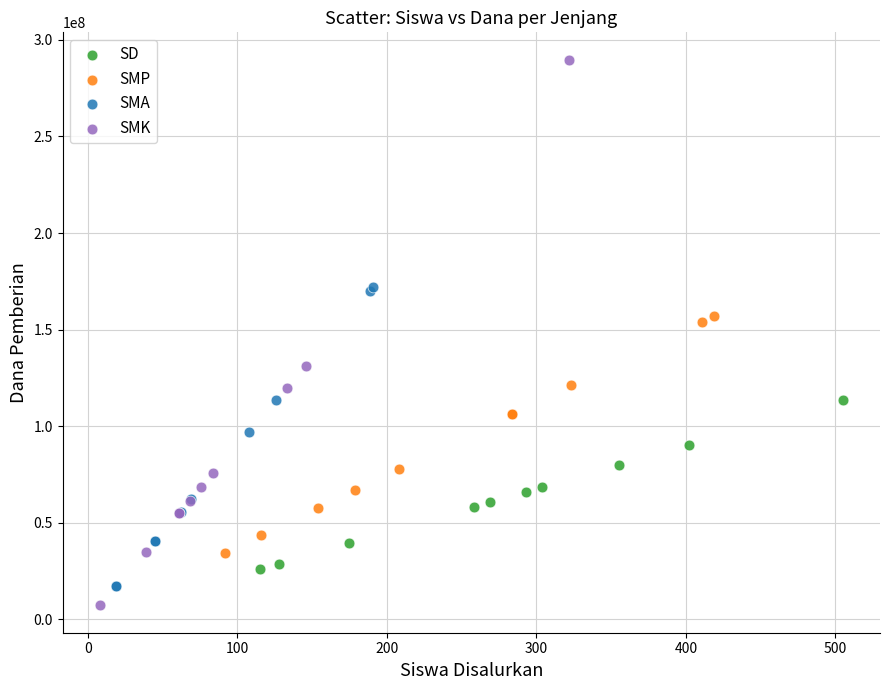

Which series reaches the minimum Y coordinate?

SMK